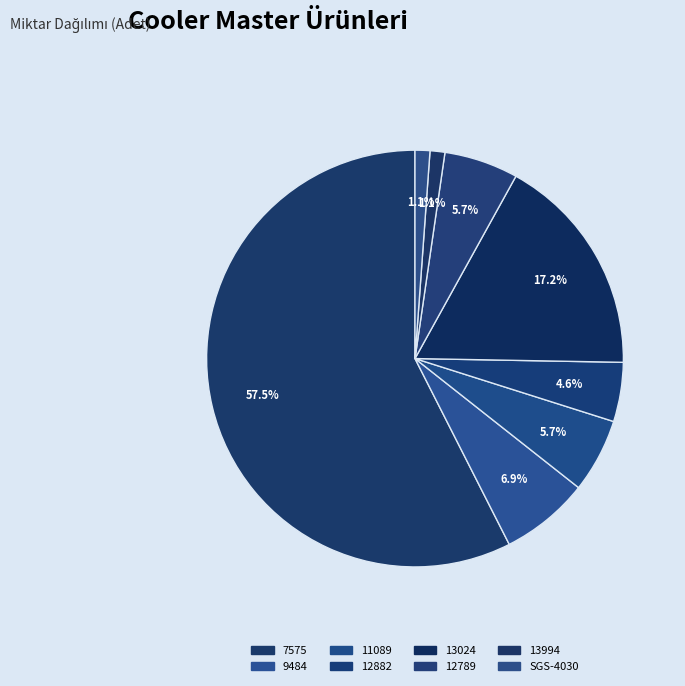

How many slices are in this pie chart?

8